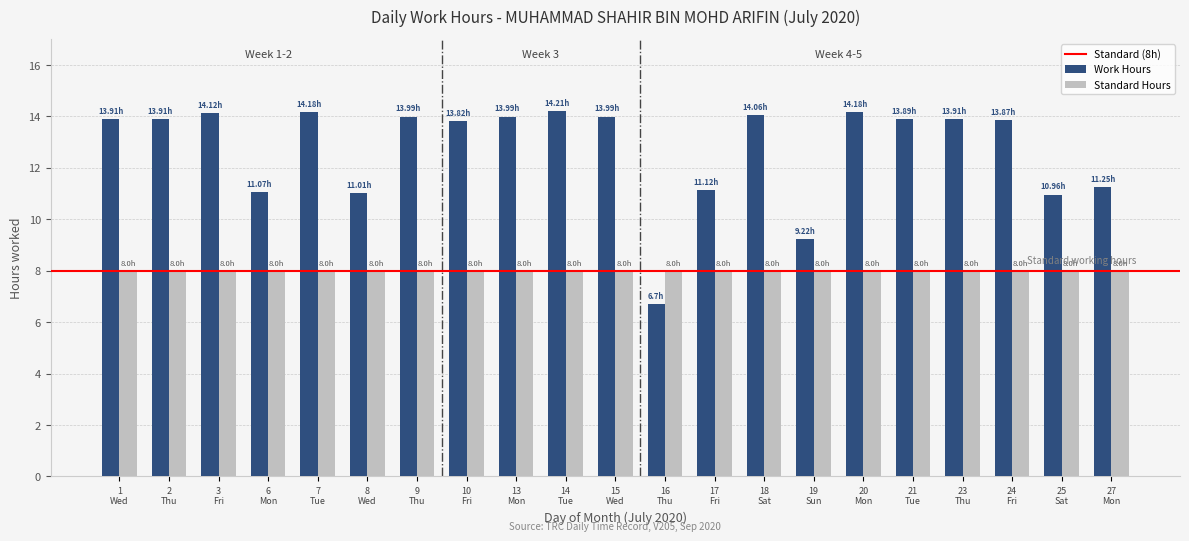

Which series has the largest range (max minus min)?

Work Hours